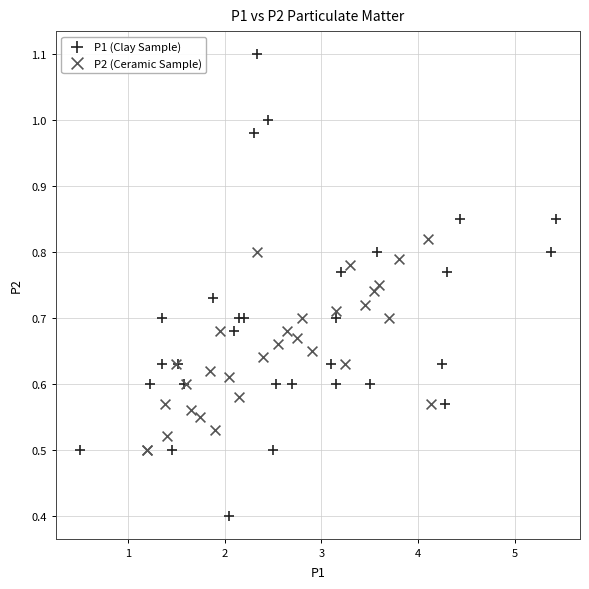

Which series has the largest Y range (max minus min)?

P1 (Clay Sample)